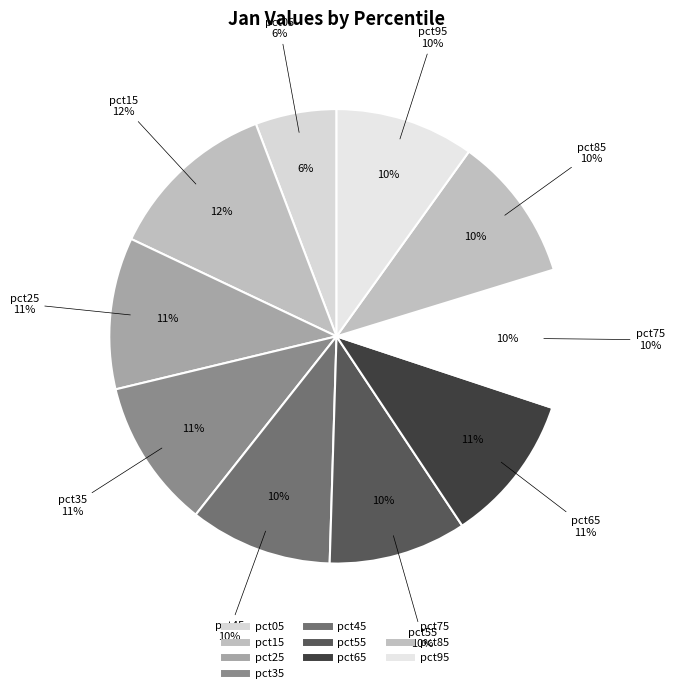

True or false: pct55 accounts for 22% of the total.

False